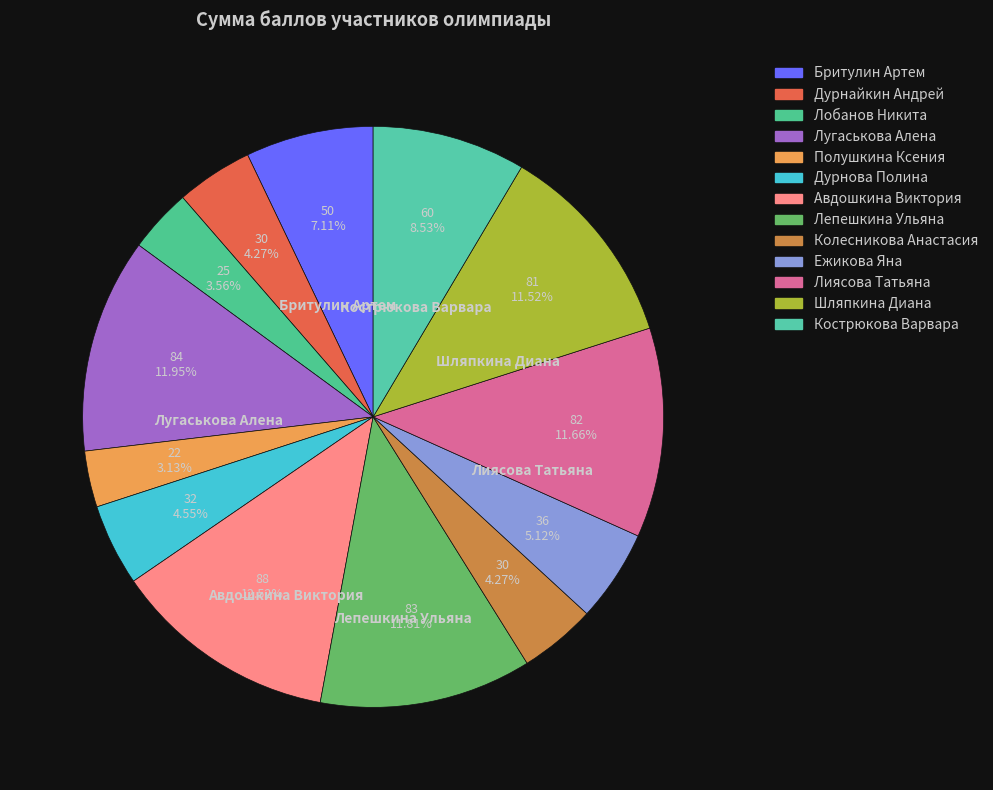

Is it true that Лепешкина Ульяна is 12% of the pie?

True